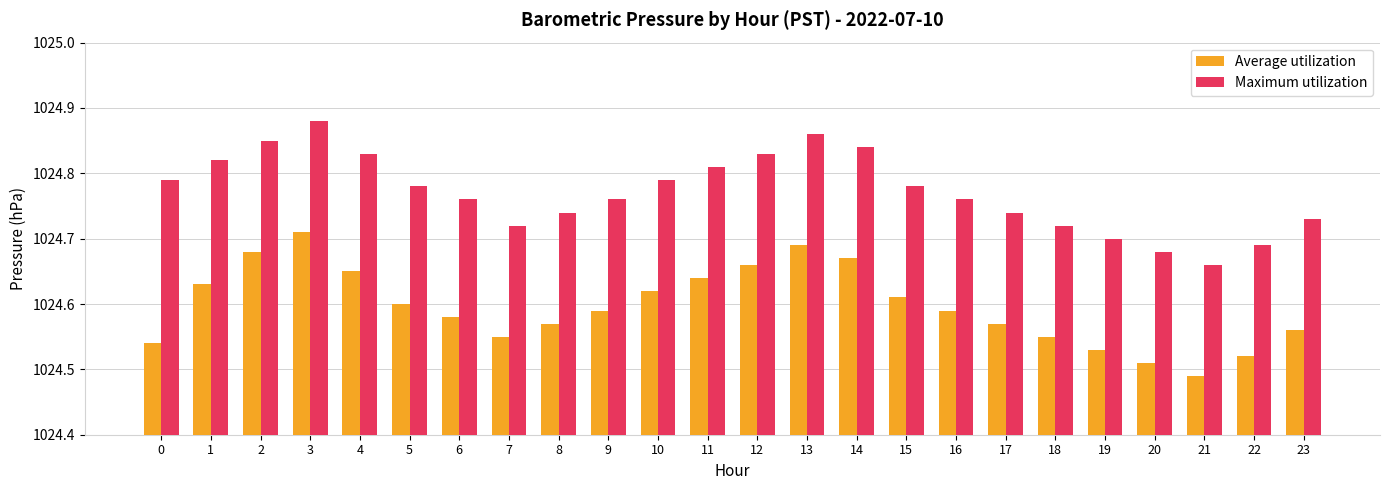

Is the value of Maximum utilization at 10 greater than the value of Average utilization at 20?

Yes